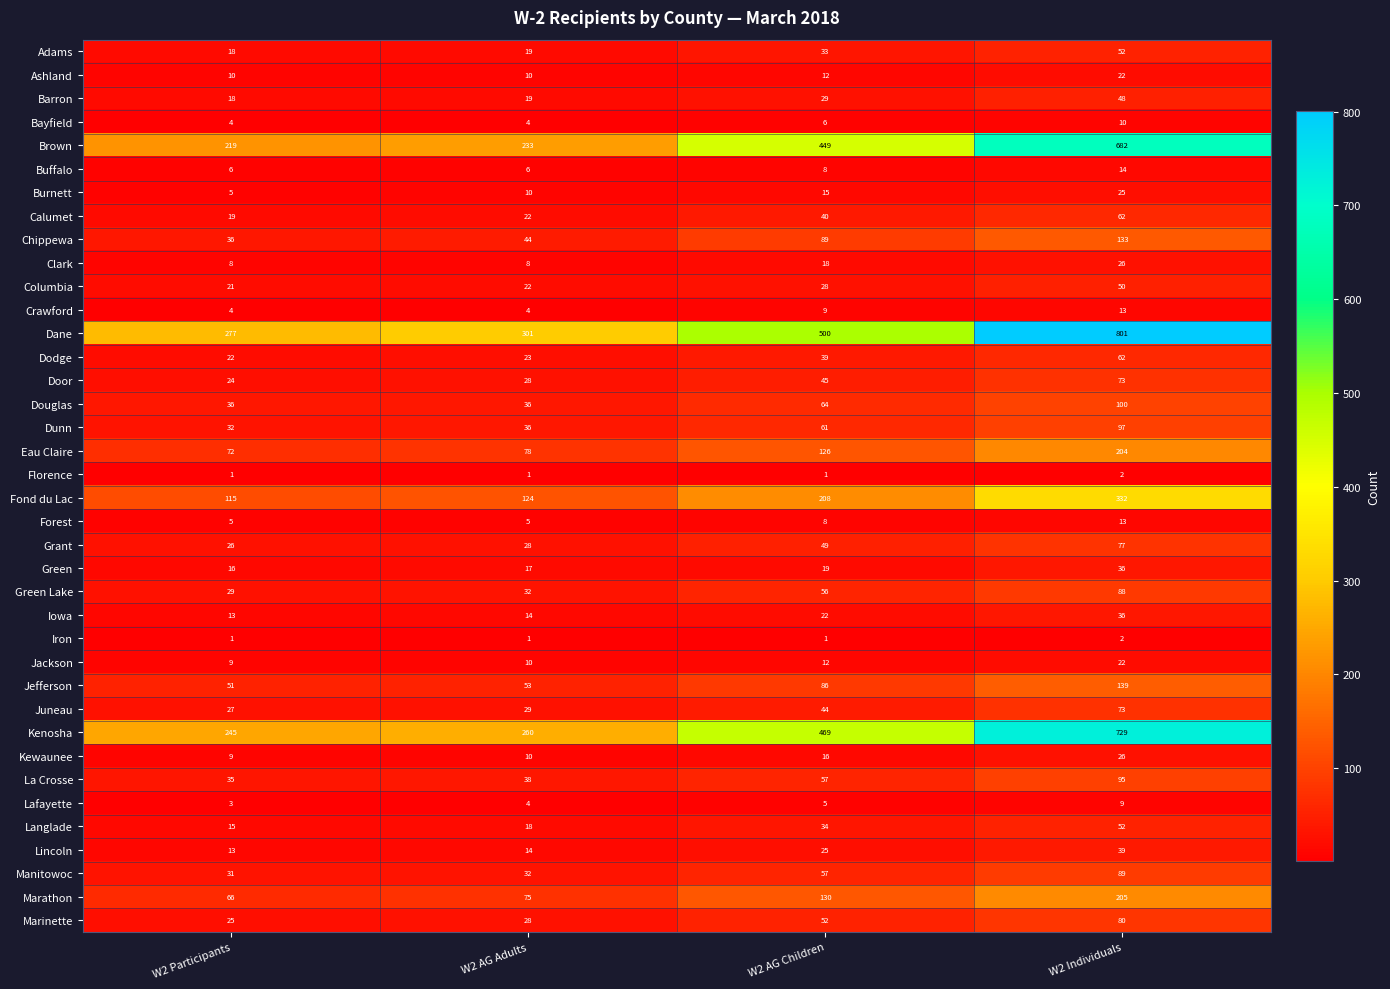

Which category has the highest value across all series?

W2 Individuals